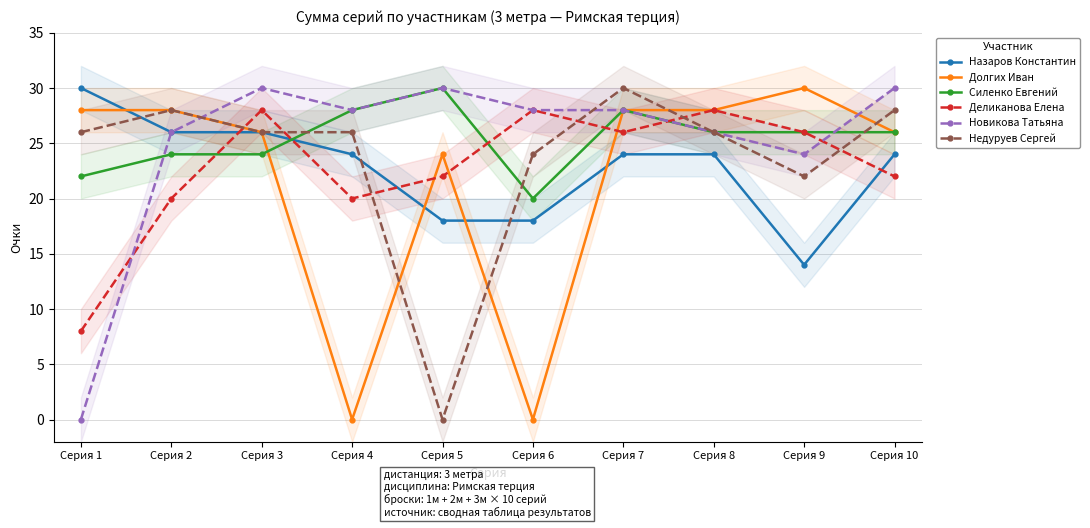

Reading right to left, transcribe all the data shown in this chart.

Назаров Константин: 24	14	24	24	18	18	24	26	26	30
Долгих Иван: 26	30	28	28	0	24	0	26	28	28
Силенко Евгений: 26	26	26	28	20	30	28	24	24	22
Деликанова Елена: 22	26	28	26	28	22	20	28	20	8
Новикова Татьяна: 30	24	26	28	28	30	28	30	26	0
Недуруев Сергей: 28	22	26	30	24	0	26	26	28	26